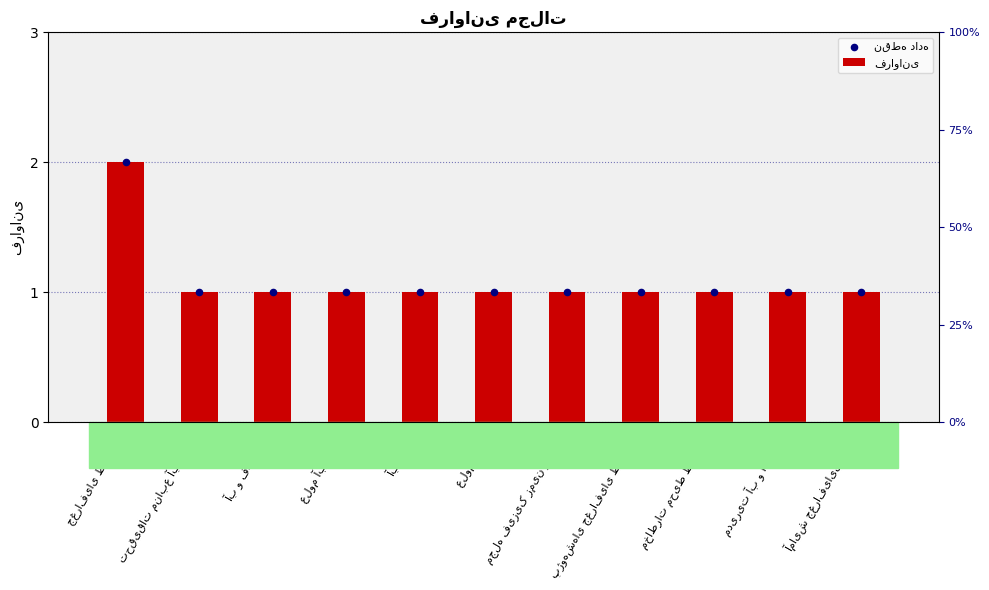

At which category is the sum across all series the highest?

جغرافیای طبیعی